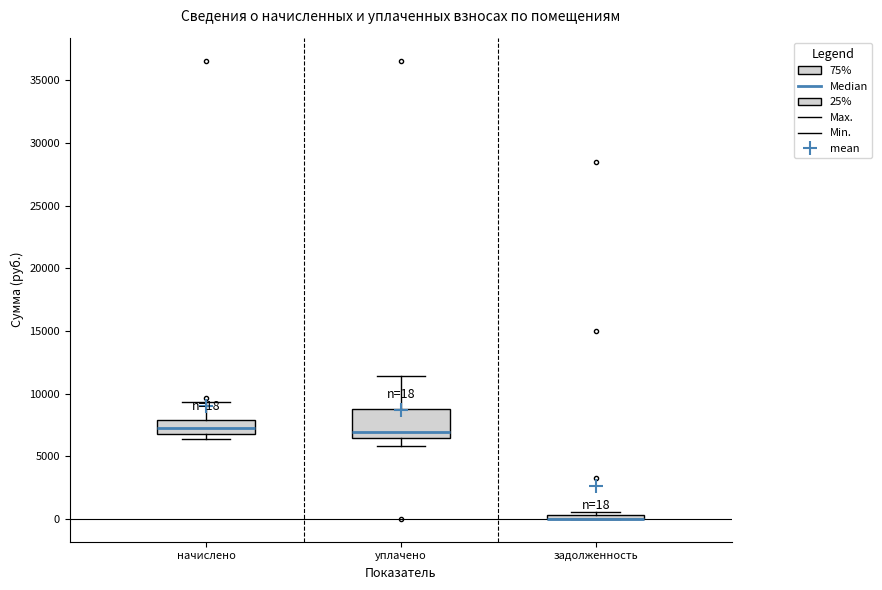

Which box is the tallest, from its lower edge to its upper edge?

уплачено